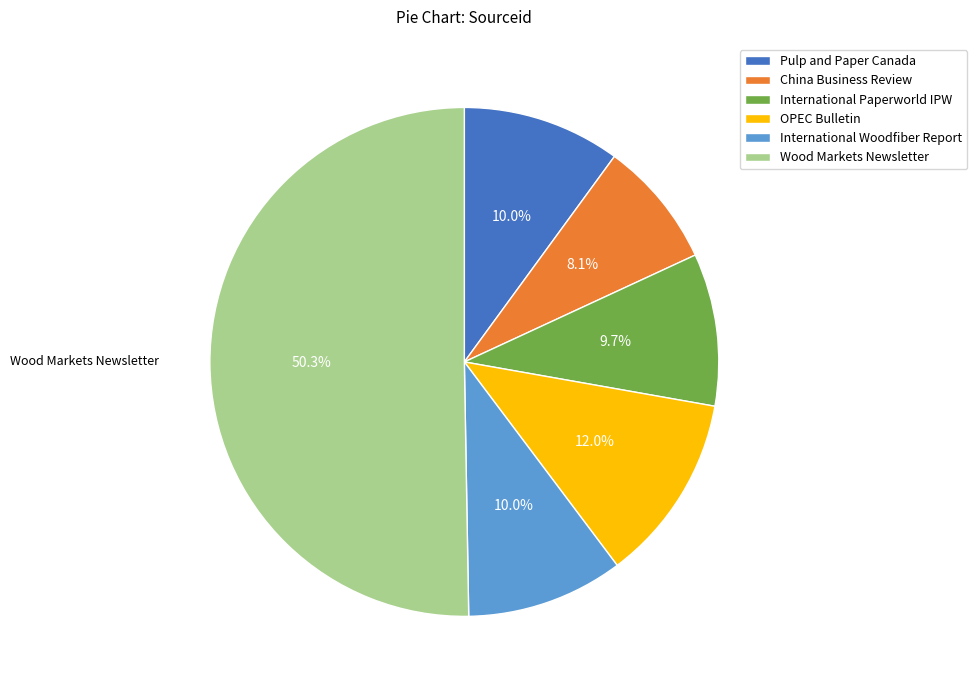

Approximately how many times larger is the value at China Business Review compared to Pulp and Paper Canada?

0.8